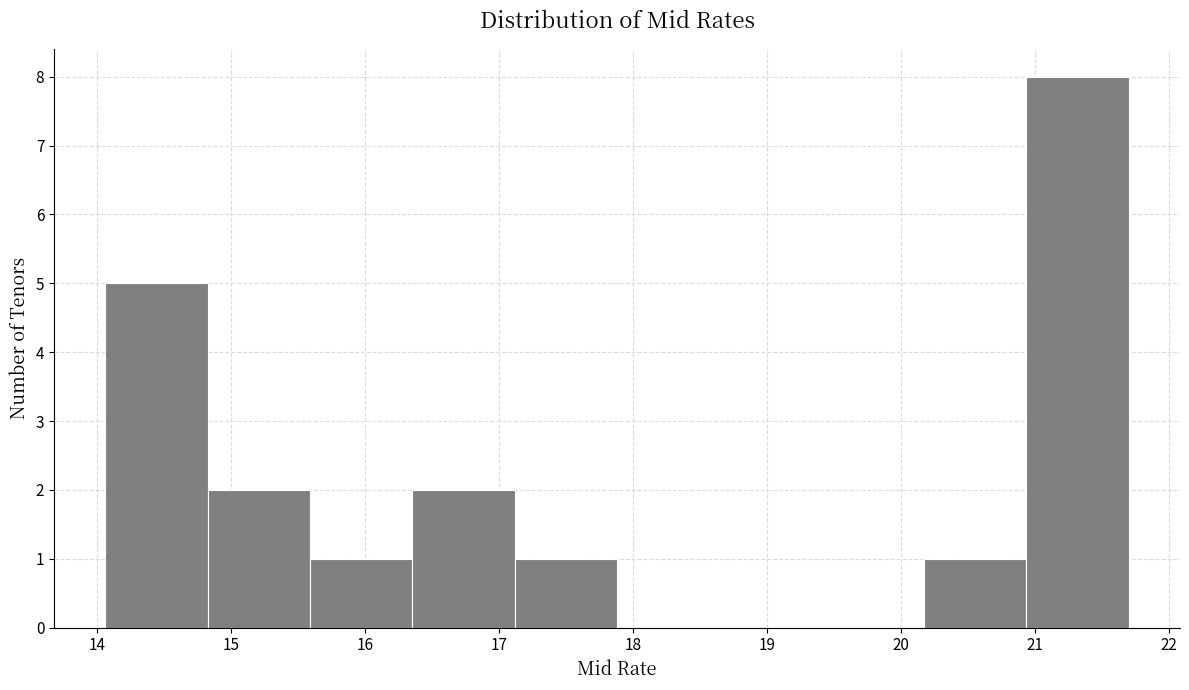

Reading left to right, list every bar in this chart as the range it spans on the x-axis followed by its height. Neither the bar edges nor the heights are printed on the chart, so give them approximately, as read against the axes.

14.1 to 14.8: 5
14.8 to 15.6: 2
15.6 to 16.4: 1
16.4 to 17.1: 2
17.1 to 17.9: 1
17.9 to 18.6: 0
18.6 to 19.4: 0
19.4 to 20.2: 0
20.2 to 20.9: 1
20.9 to 21.7: 8